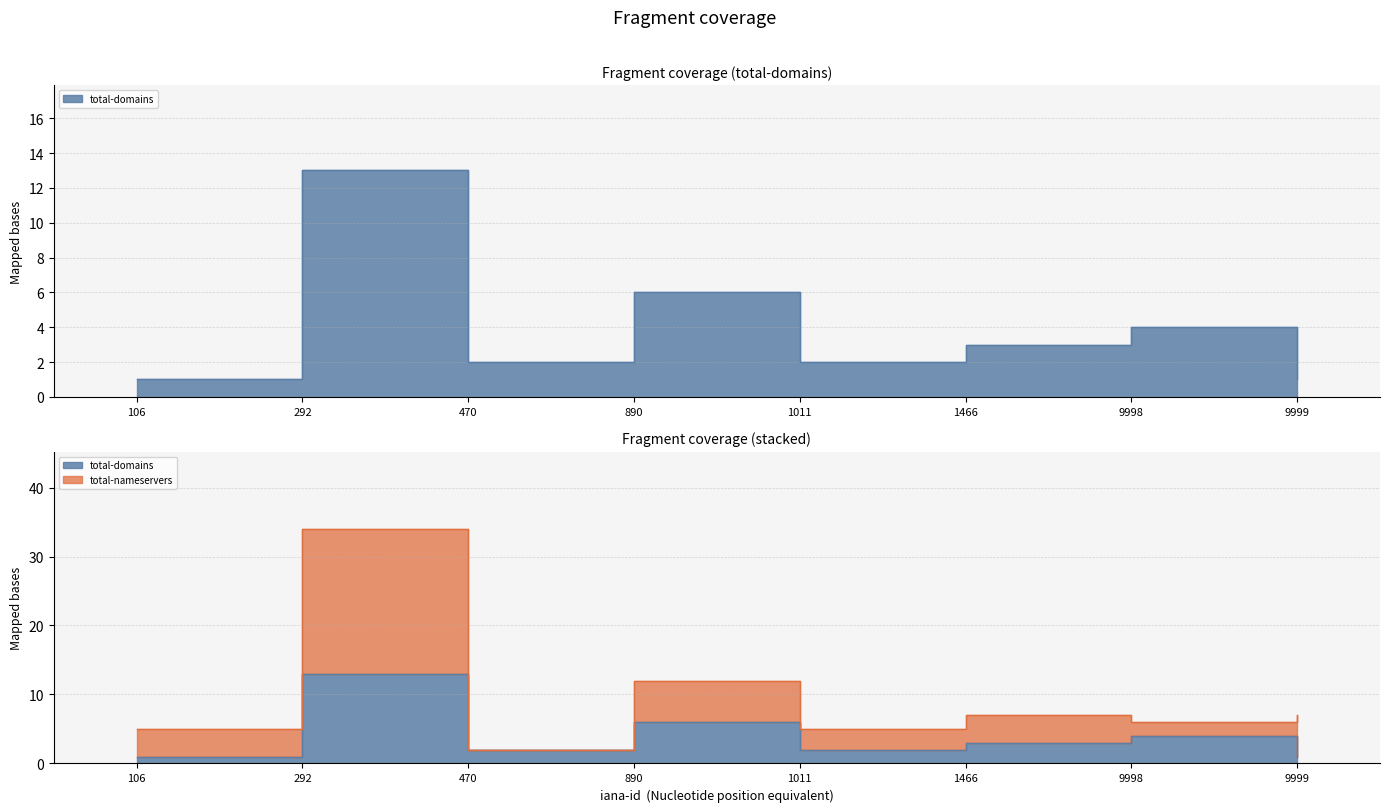

Rank the series by their average value, from highest to lowest.

total-nameservers, total-domains